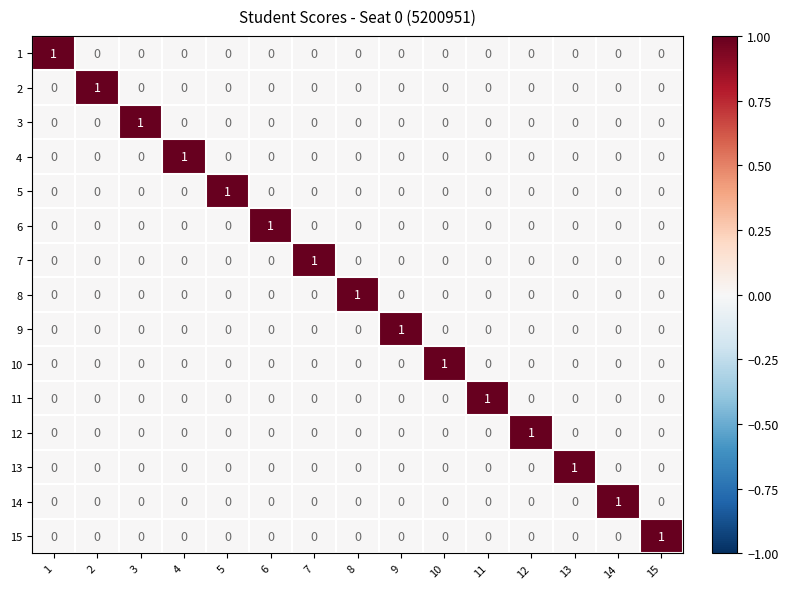

At how many categories does at least one series exceed 0?

15